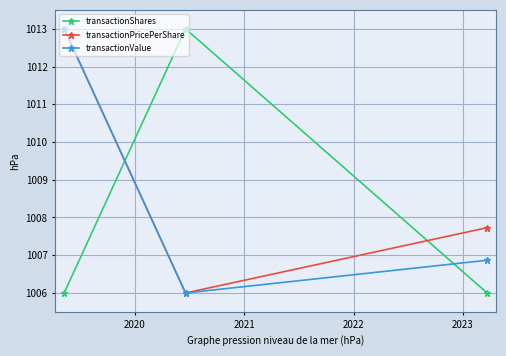

What is the value of the transactionShares point at the 1st from the left?

1006.0